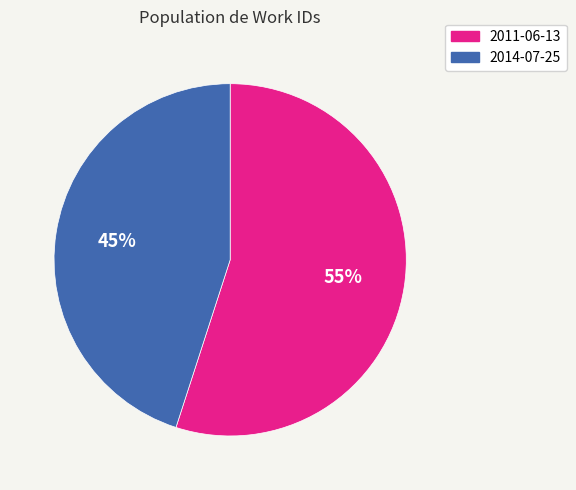

Do 2011-06-13 and 2014-07-25 together represent more than half of the pie?

Yes